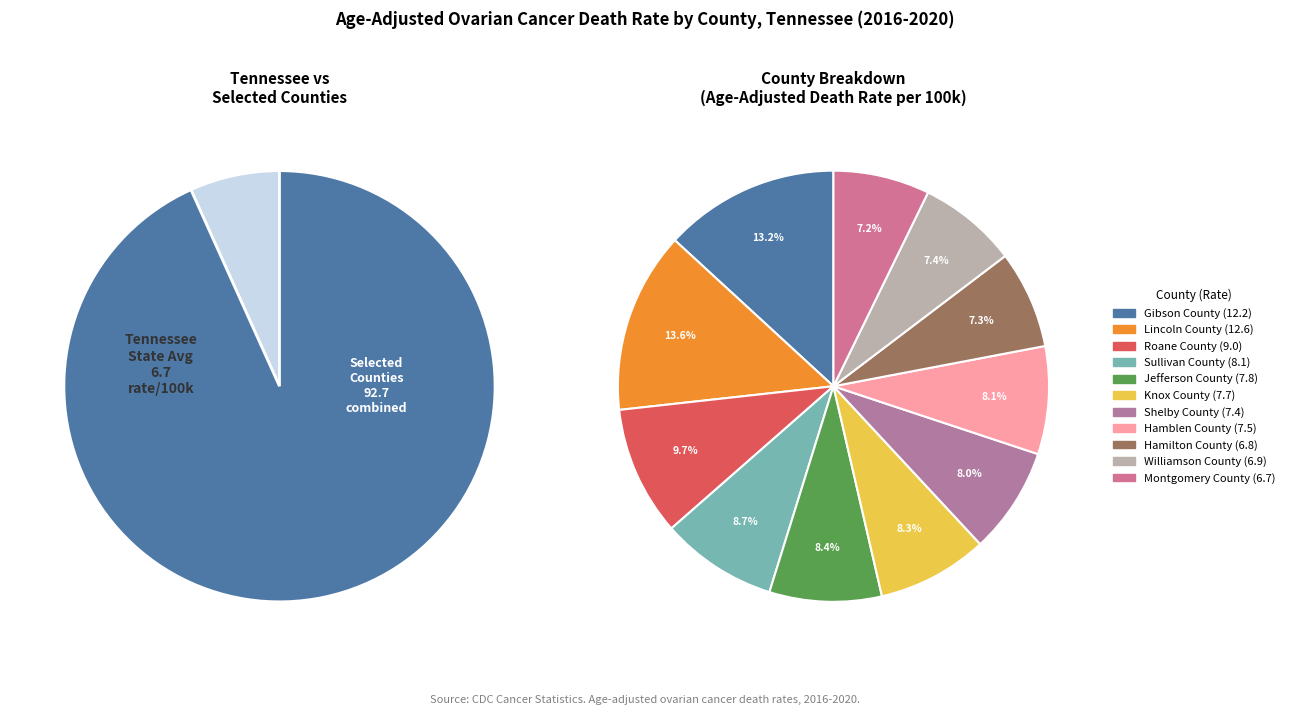

How many slices are in this pie chart?

12